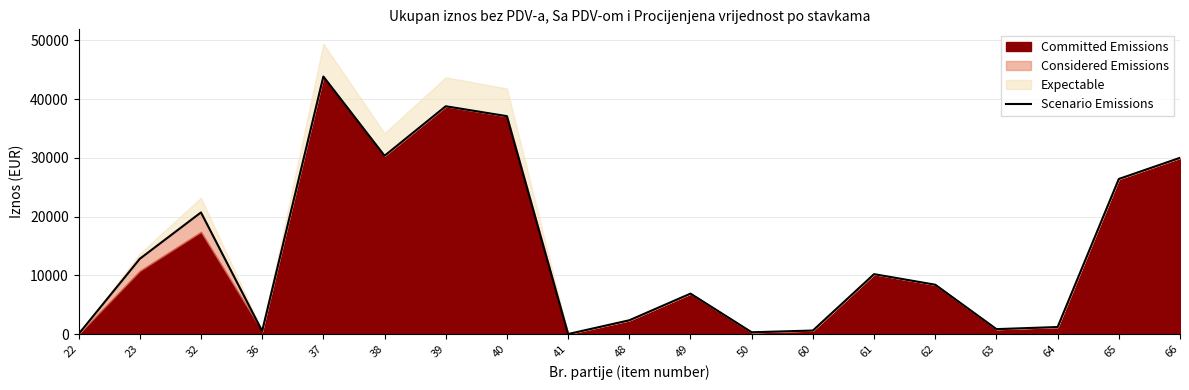

List the labels in order of value, largest first.

37, 39, 40, 38, 66, 65, 32, 23, 61, 62, 49, 48, 64, 63, 60, 36, 50, 41, 22